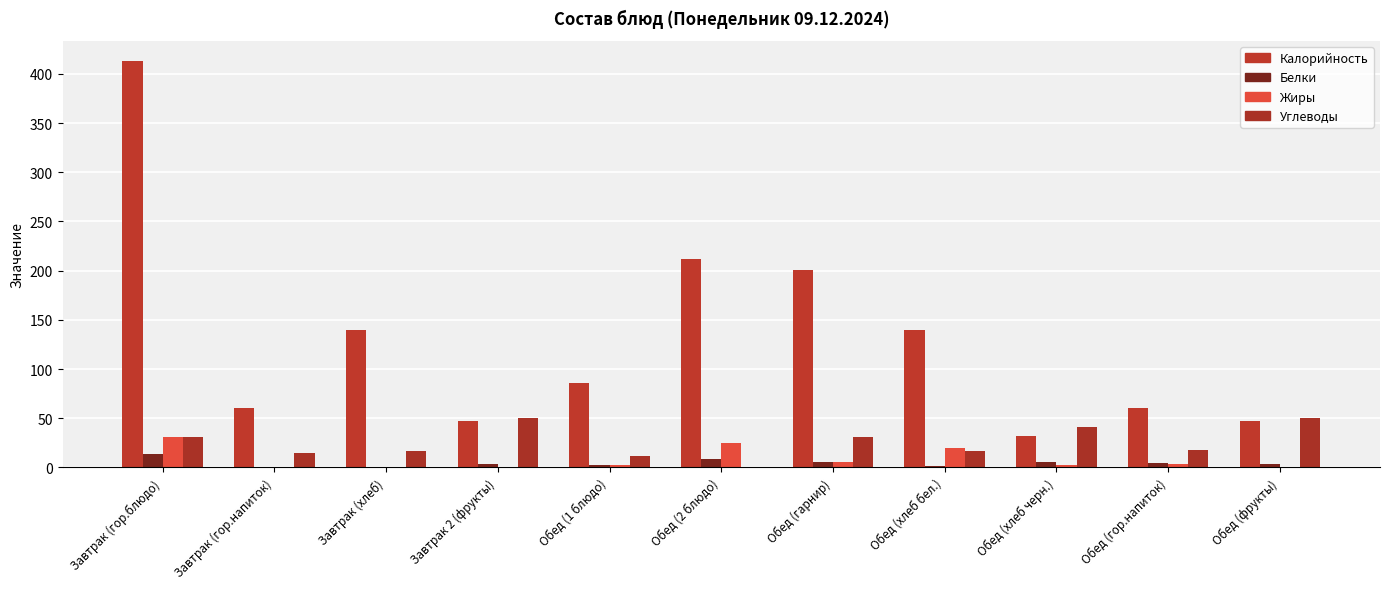

At which label is Жиры closest to 15?

Обед (хлеб бел.)